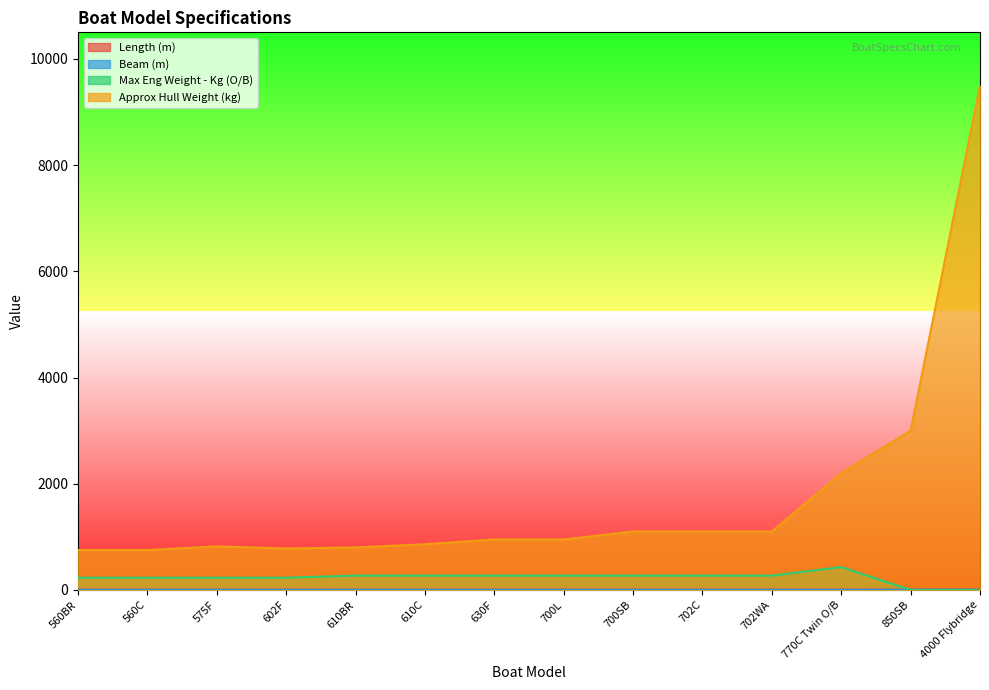

Which has a higher value, 700SB or 610C?

700SB